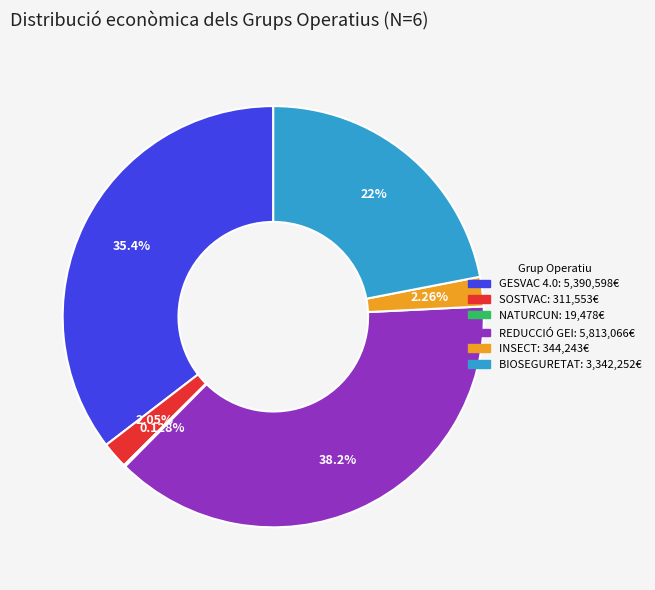

Is it true that BIOSEGURETAT is 22% of the pie?

True